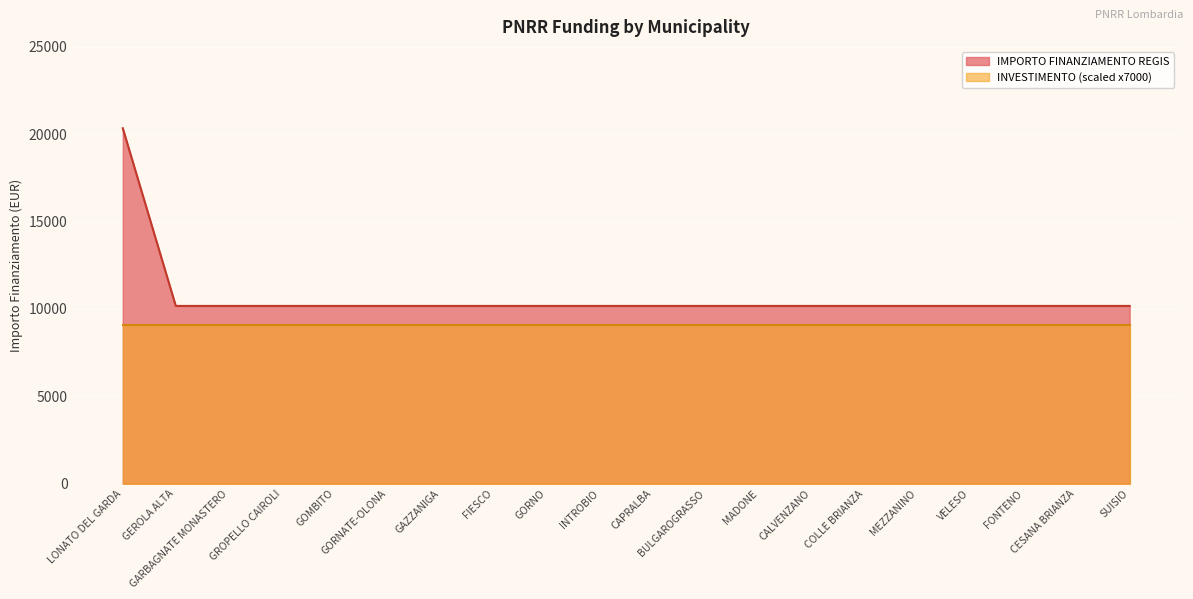

True or false: the data shows 3626 at INTROBIO.

False